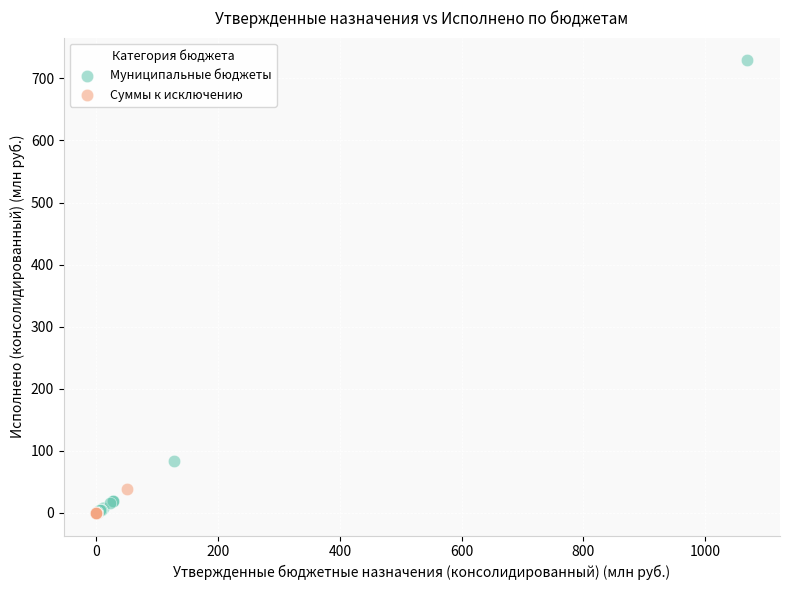

What are all the series names shown in the legend?

Муниципальные бюджеты, Суммы к исключению